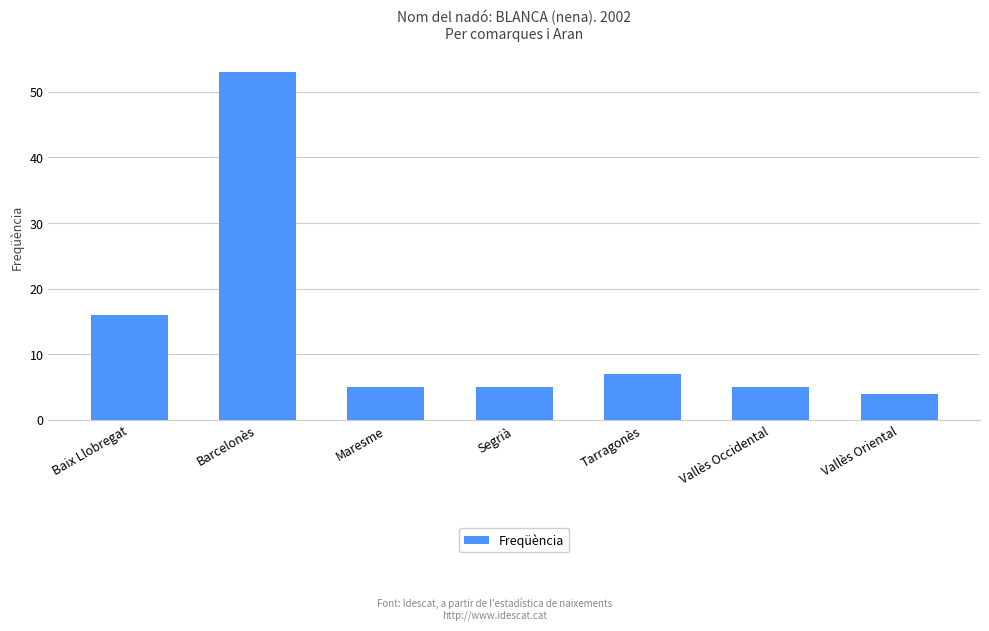

Where does the data first go above 5?

Baix Llobregat